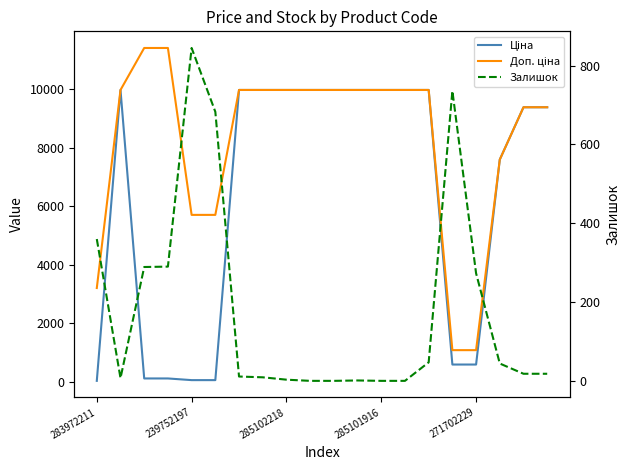

What is the difference between the second highest and minimum values in the Доп. ціна series?

10328.3